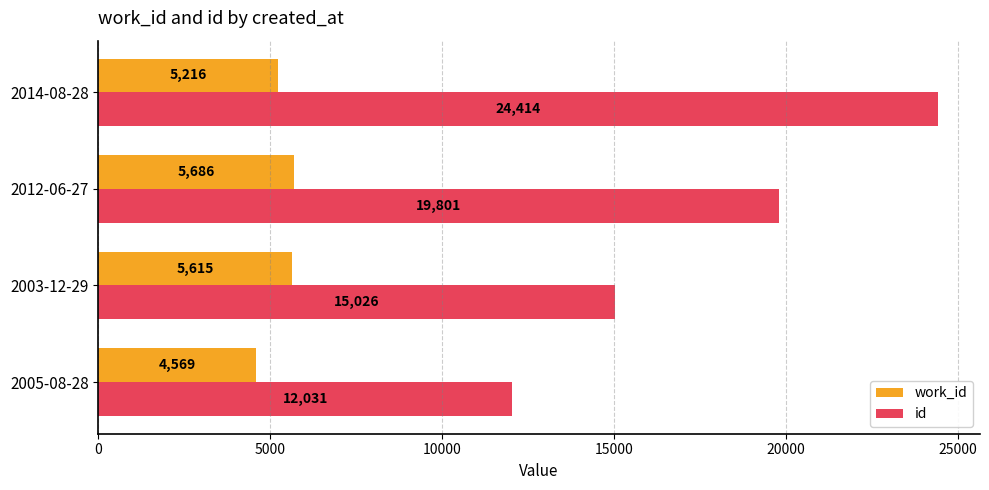

Which category has the highest value in the id series?

2014-08-28